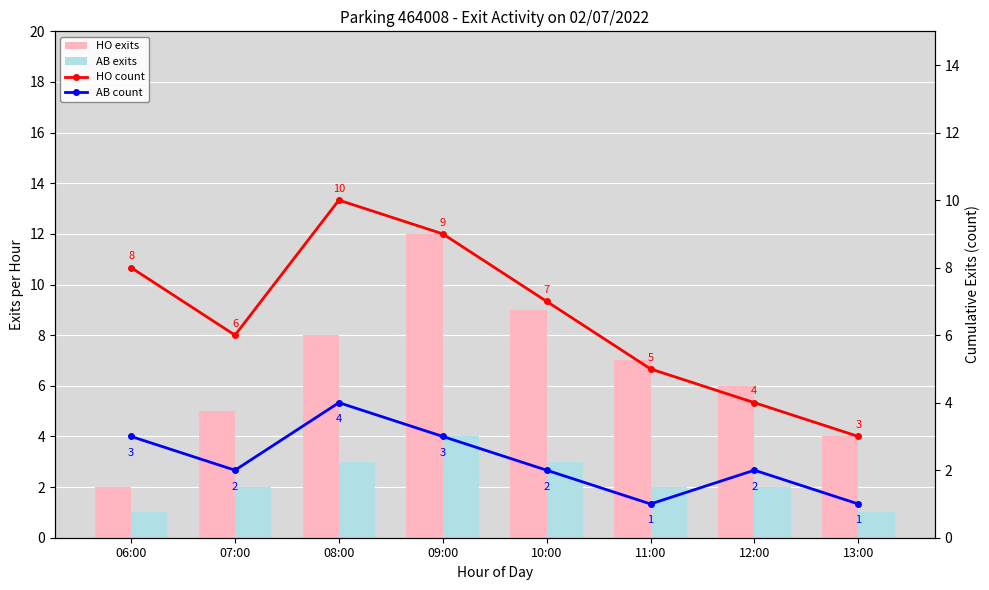

The HO exits series shows 3 at 10:00. True or false?

False